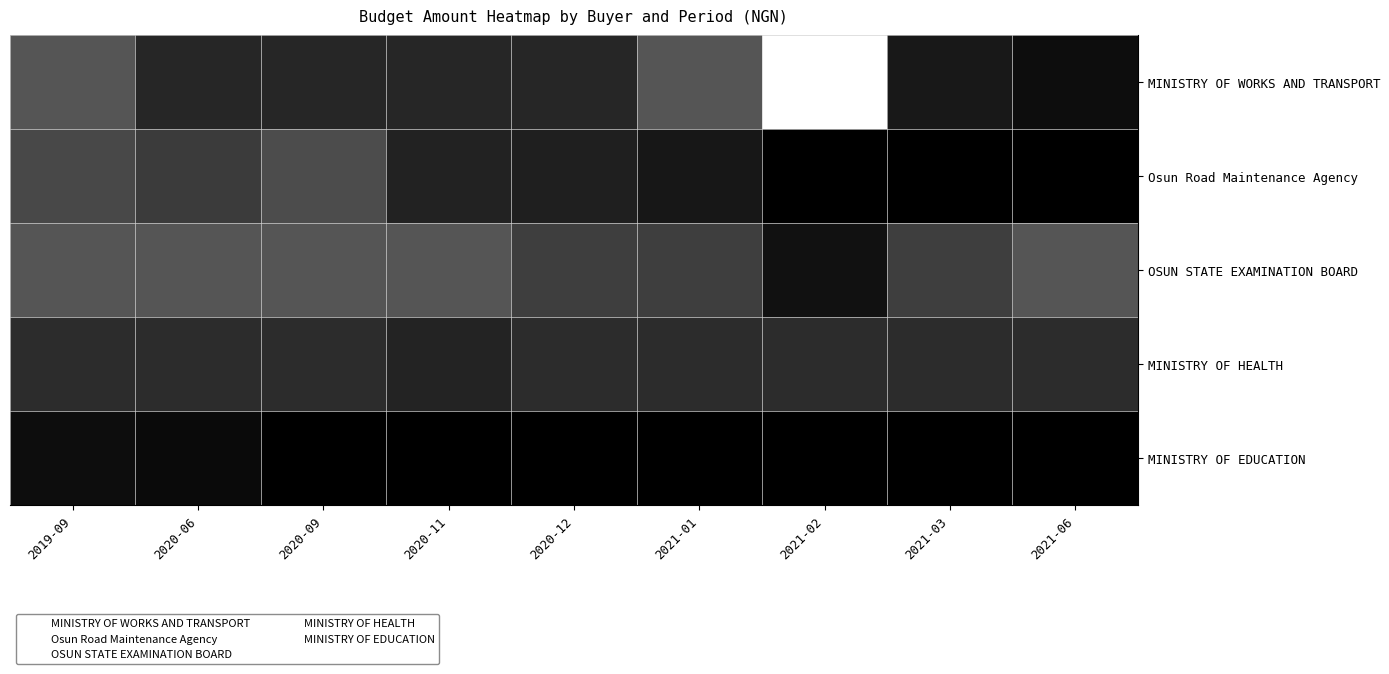

At how many categories does at least one series exceed 850974082?

1